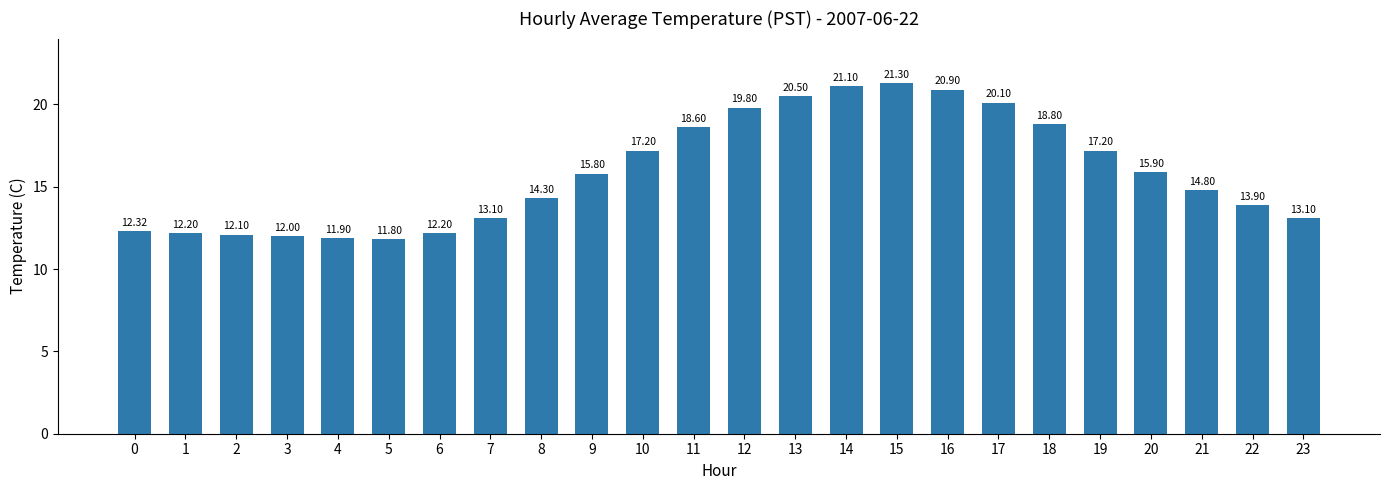

Does the chart contain stacked bars?

No